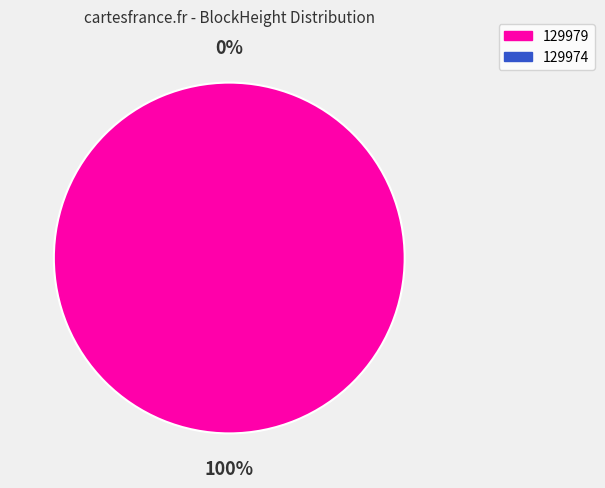

The 129974 slice represents 88% of the pie. True or false?

False